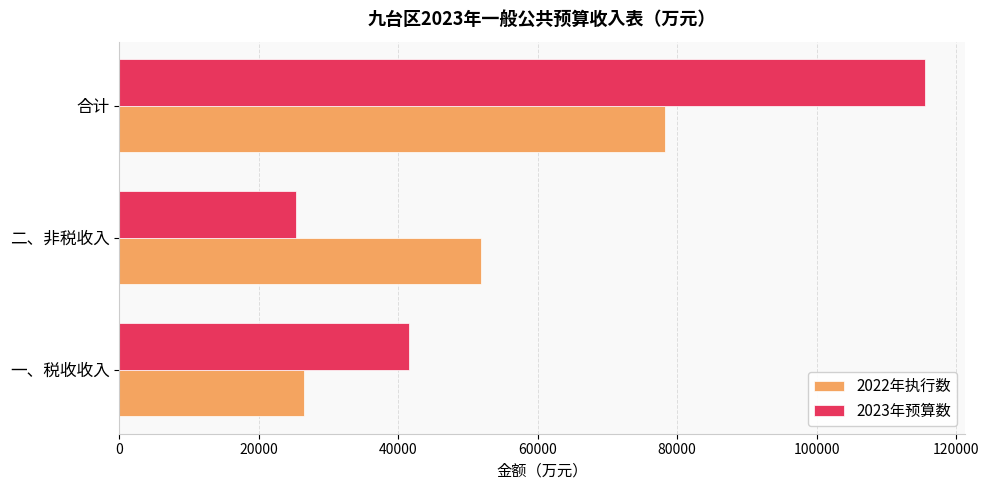

Where is 2022年执行数 nearest to the value 52389?

二、非税收入